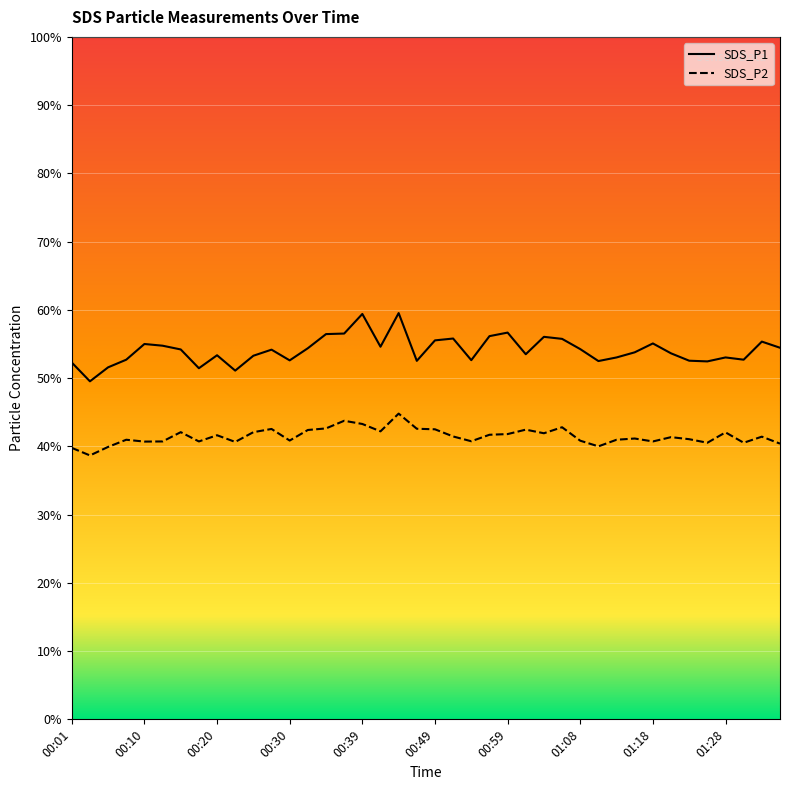

What is the difference between the second highest and minimum values in the SDS_P1 series?

9.9